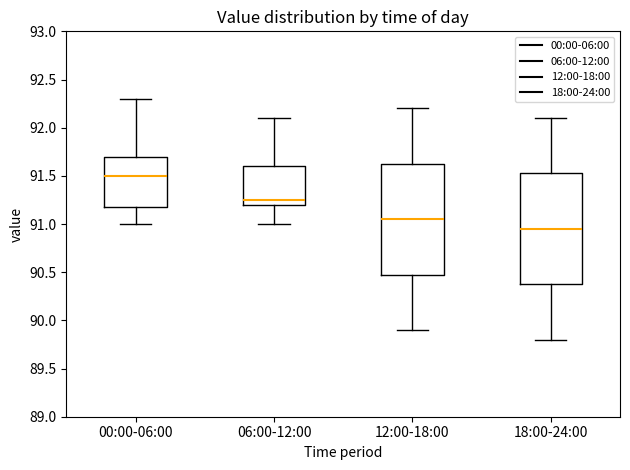

Which box's median line is the highest?

00:00-06:00